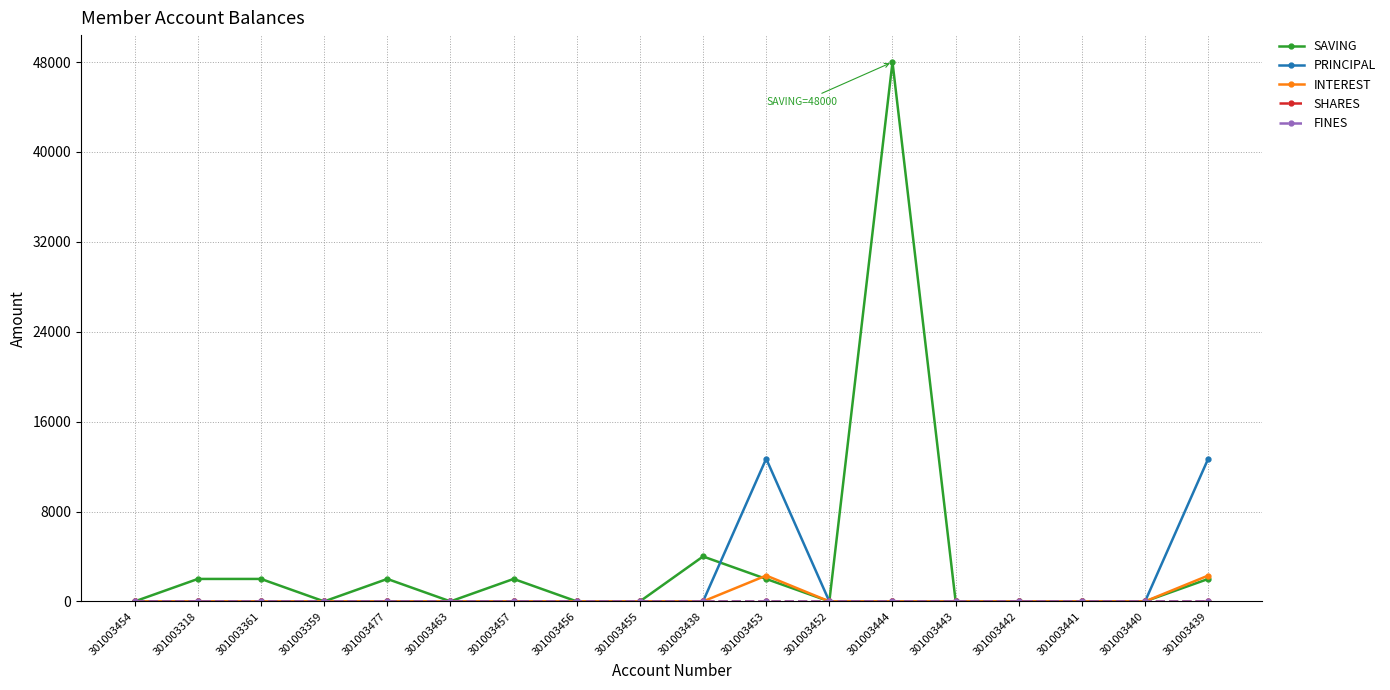

List the series in order of their peak value, lowest first.

SHARES, FINES, INTEREST, PRINCIPAL, SAVING